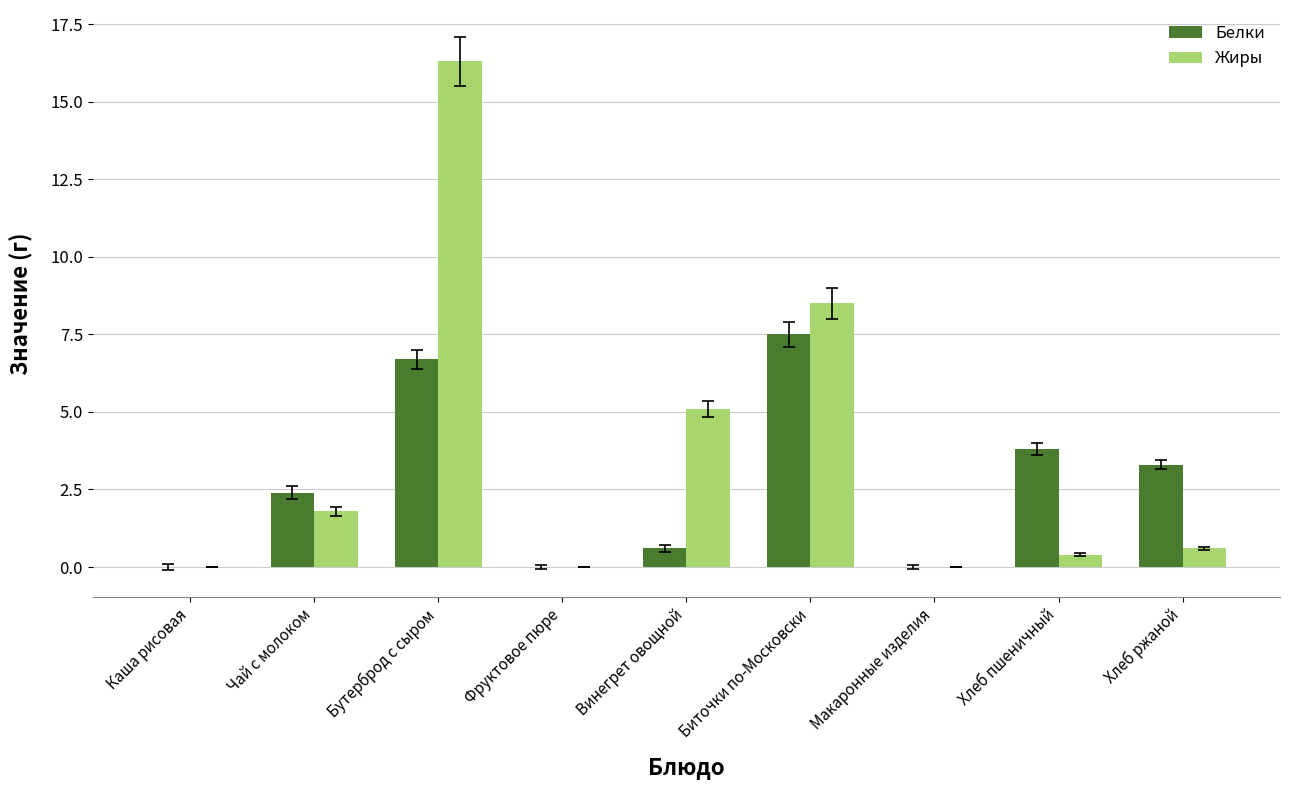

What is the maximum value shown in the chart?

16.3